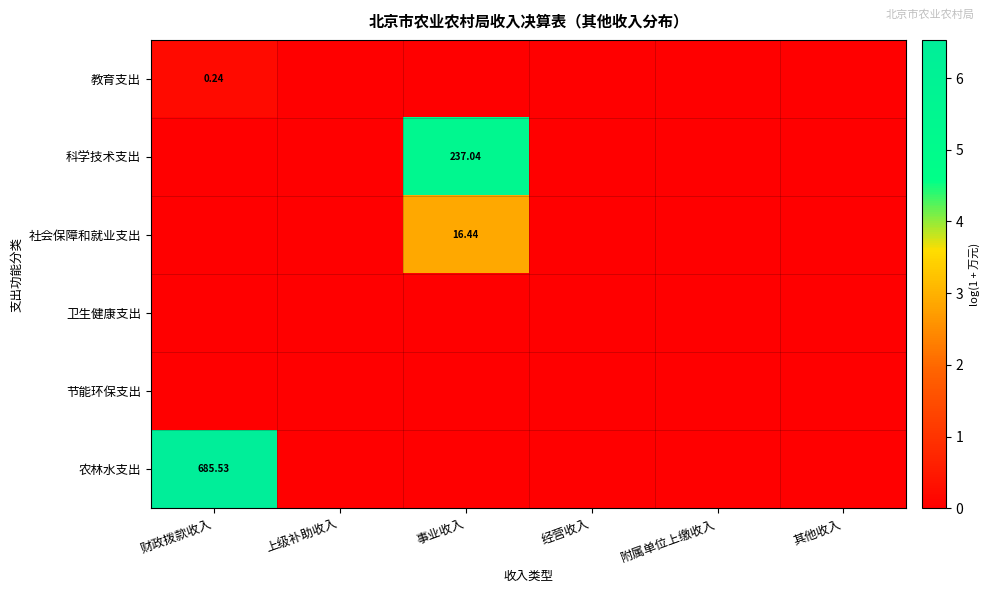

List the labels in order of 节能环保支出 value, smallest first.

财政拨款收入, 上级补助收入, 事业收入, 经营收入, 附属单位上缴收入, 其他收入